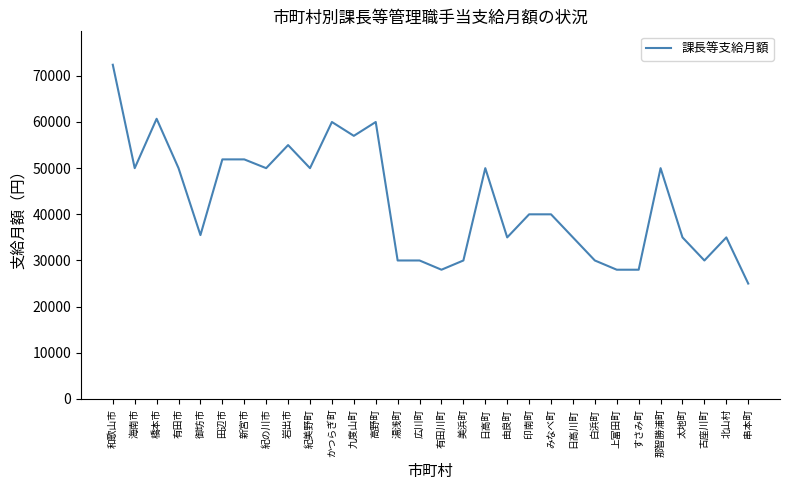

How many lines are shown in the chart?

1